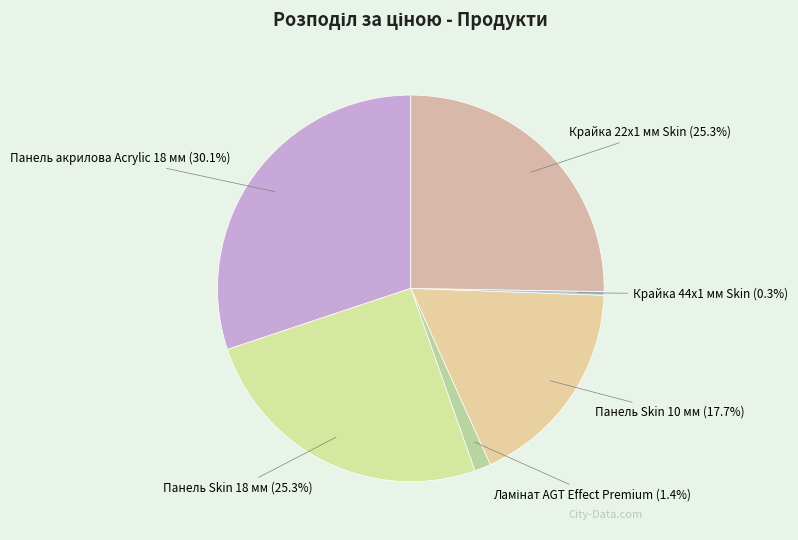

Which category has the biggest portion of the pie?

Панель акрилова Acrylic 18 мм